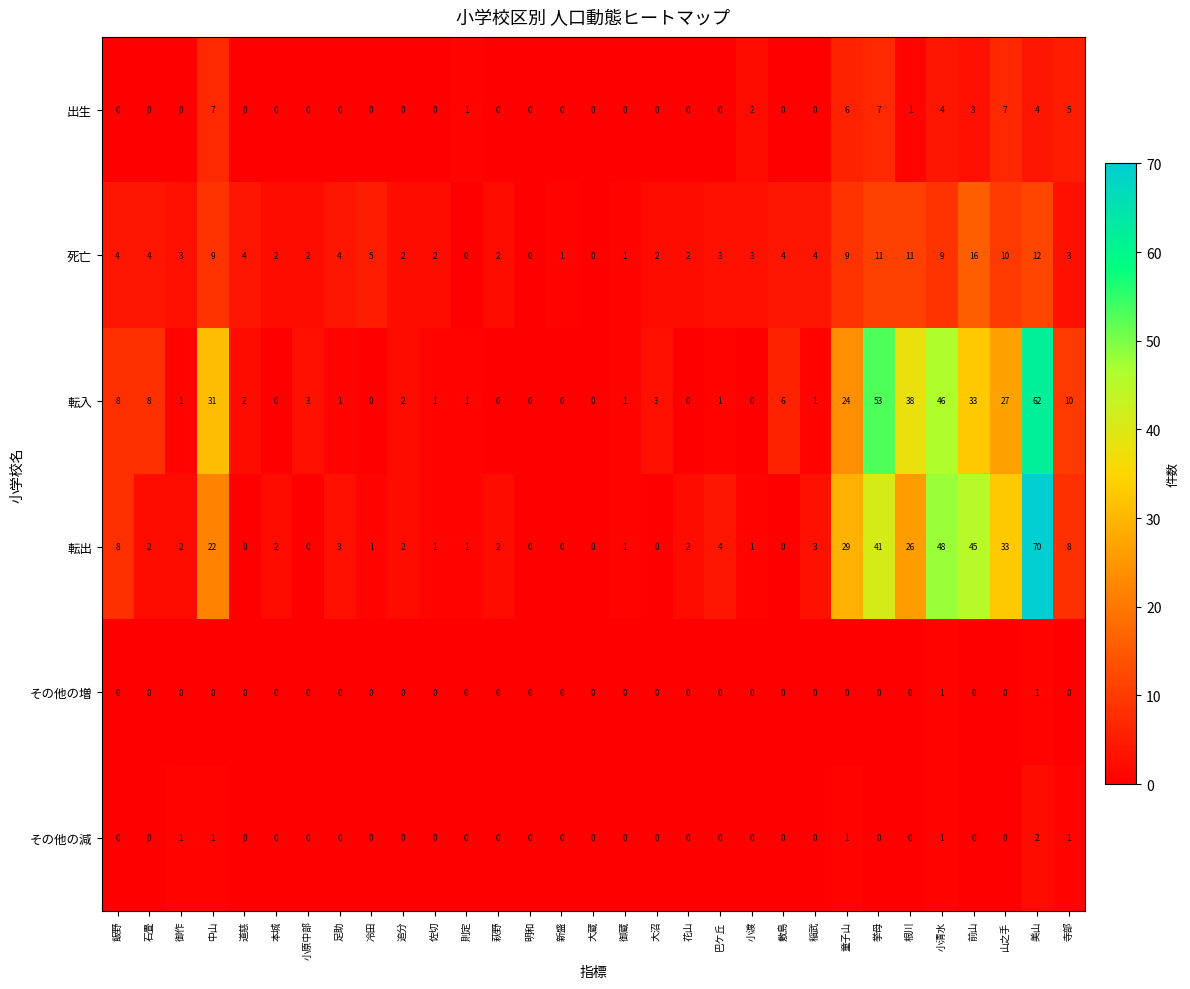

What is the difference between the second highest and second lowest values in the 転出 series?

48